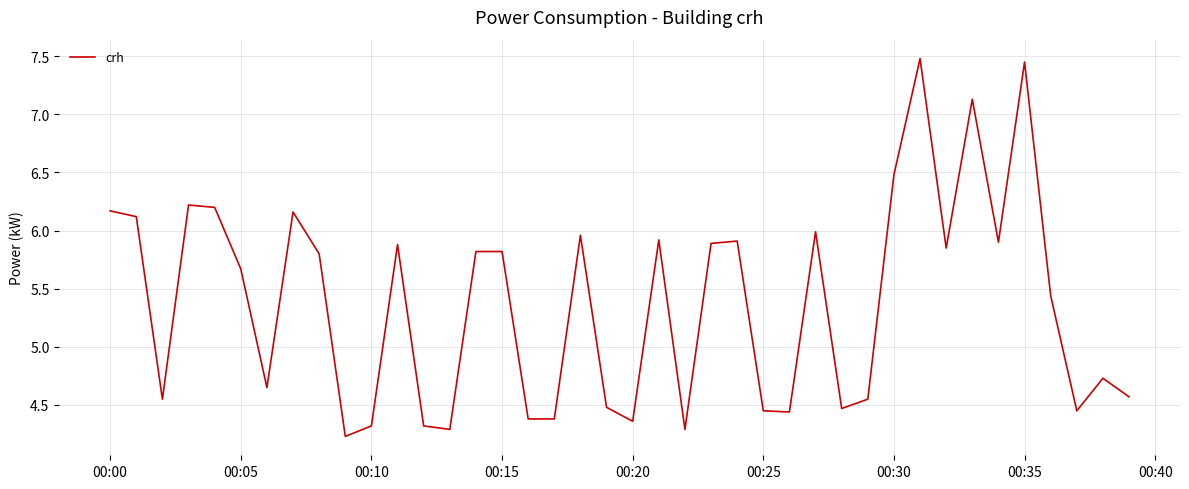

What is the minimum value shown in the chart?

4.2